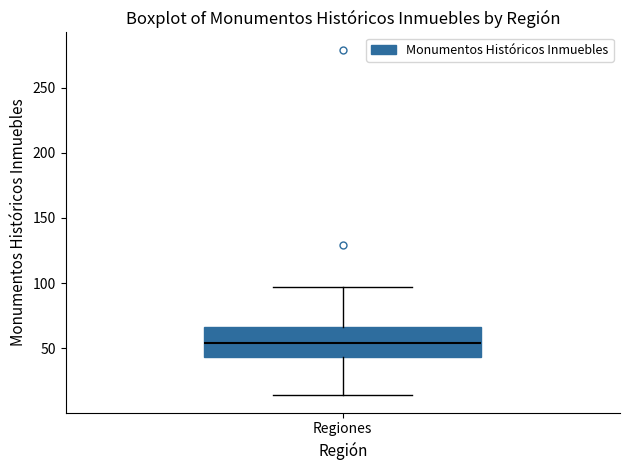

Transcribe this box plot: give where the median line is, the range the box spans, and where the two whiskers end, as read against the y-axis. The values are not printed on the chart, so give them approximately, as read against the axis.

median 55, box 45 to 65, whiskers 15 to 95